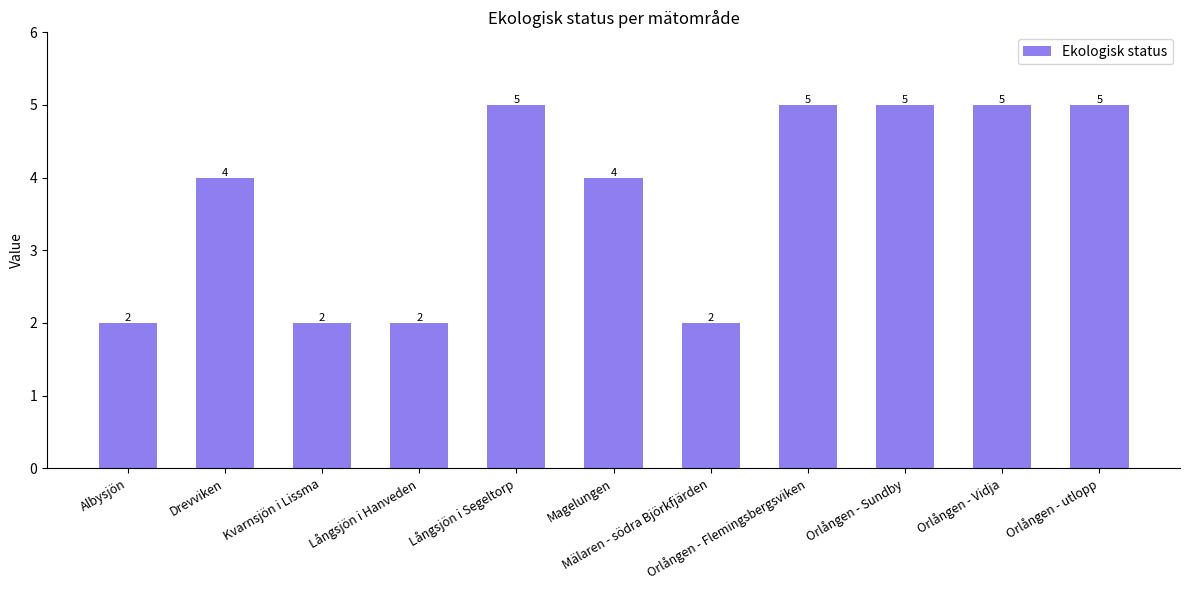

Reading left to right, extract all data points from this chart.

2	4	2	2	5	4	2	5	5	5	5